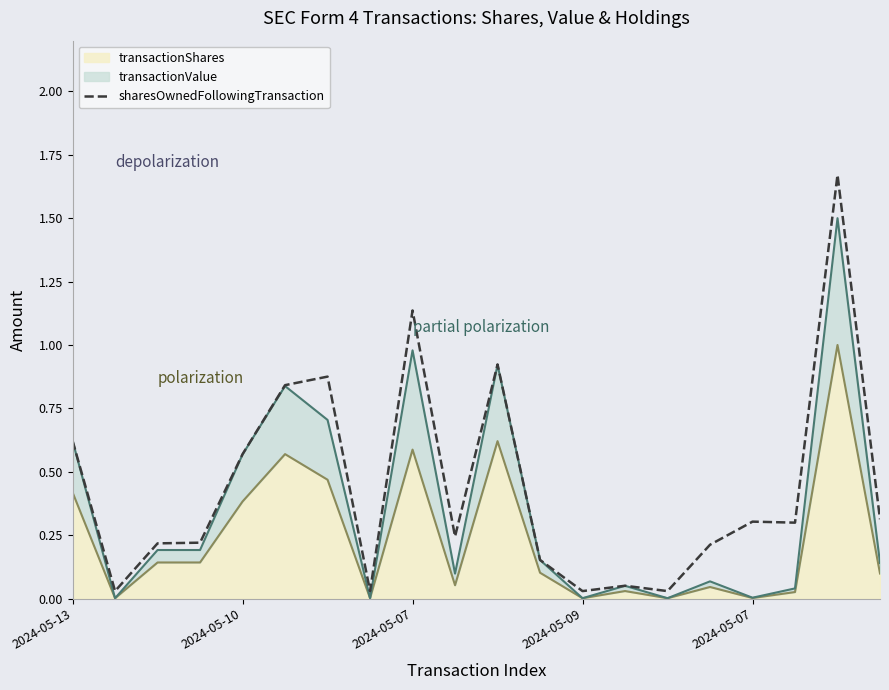

What is the change in value from 13 to 18?

+1.6